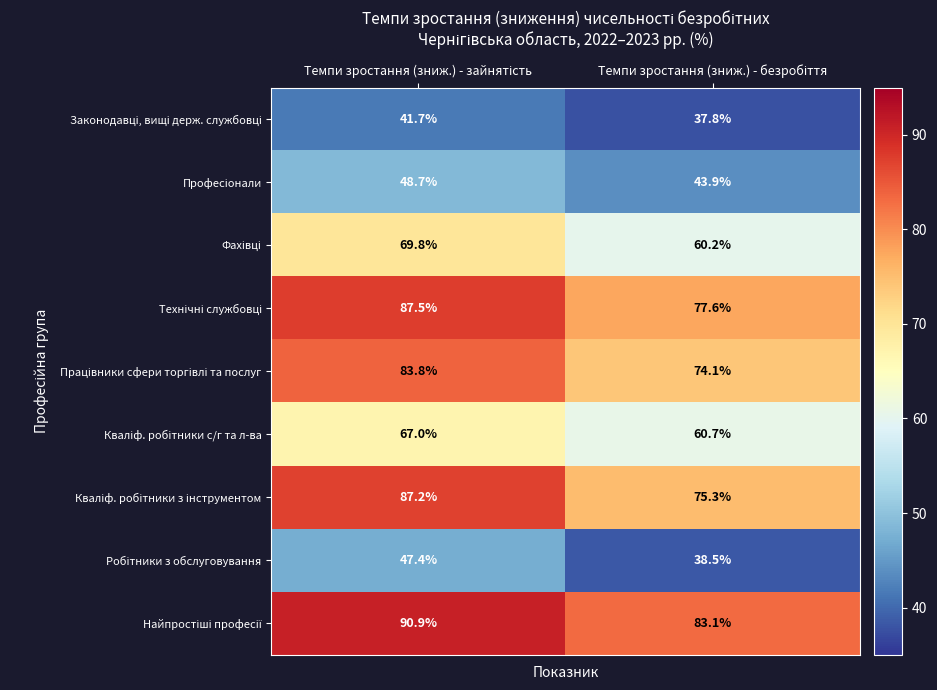

What is the maximum value shown in the chart?

90.9